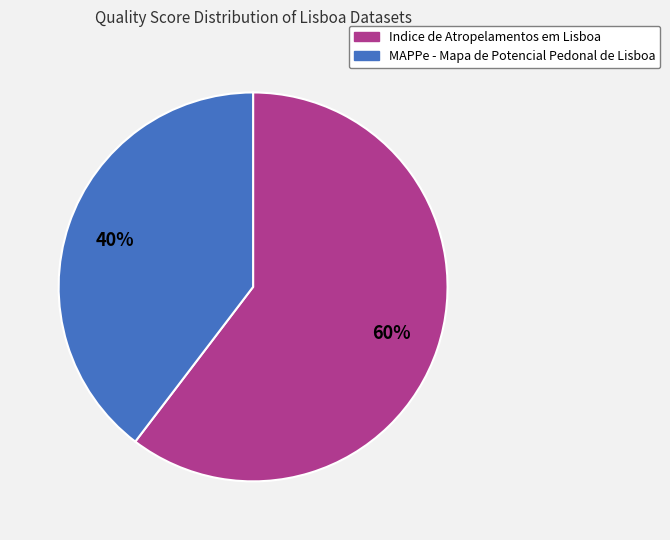

To the nearest percent, what percentage of the pie is Indice de Atropelamentos em Lisboa?

60%